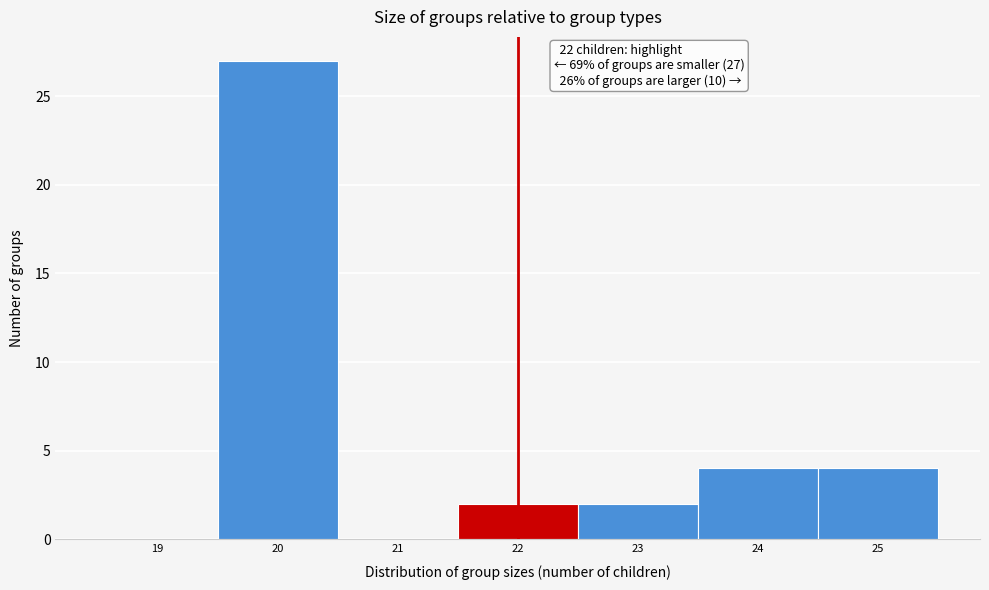

Reading right to left, list all the values displayed in this chart.

25=4	24=4	23=2	22=2	21=0	20=27	19=0